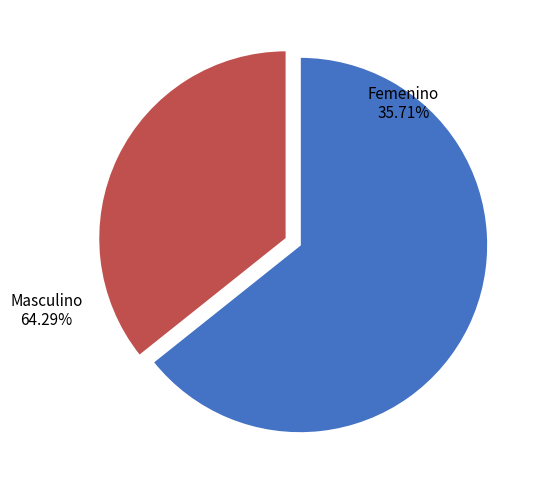

To the nearest percent, what is the difference between the Femenino and Masculino slice percentages?

29%